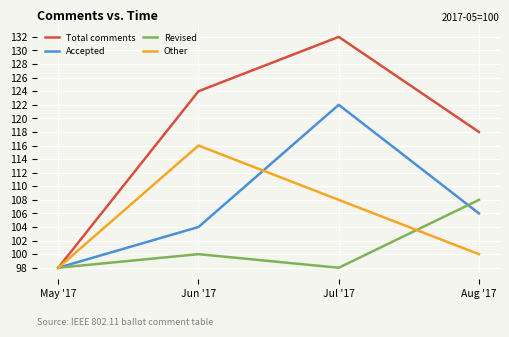

Which series has the largest total across all categories?

Total comments